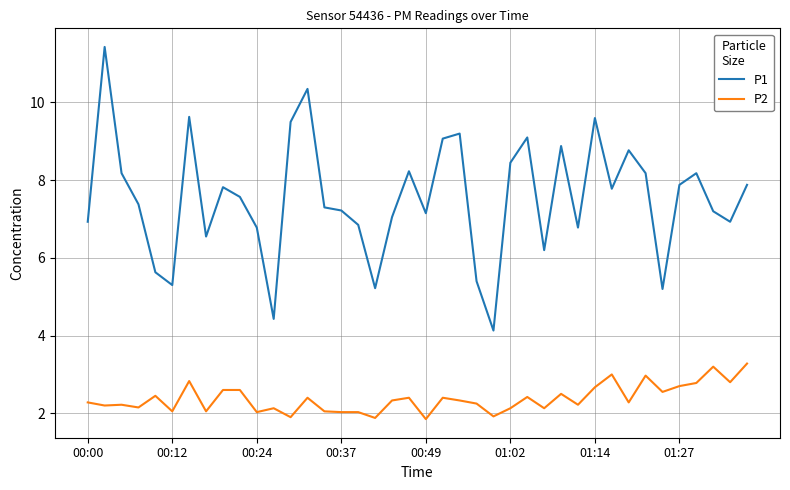

True or false: P2 and P1 cross at least once.

False